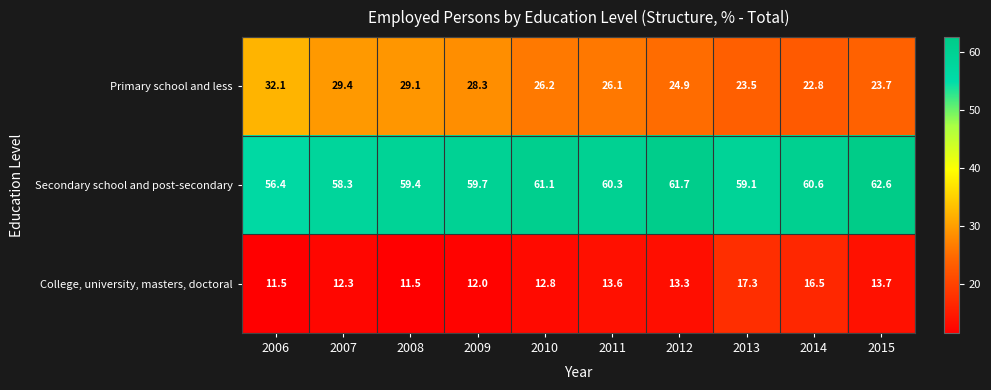

What is the spread (max minus min) of values at 2015?

48.9